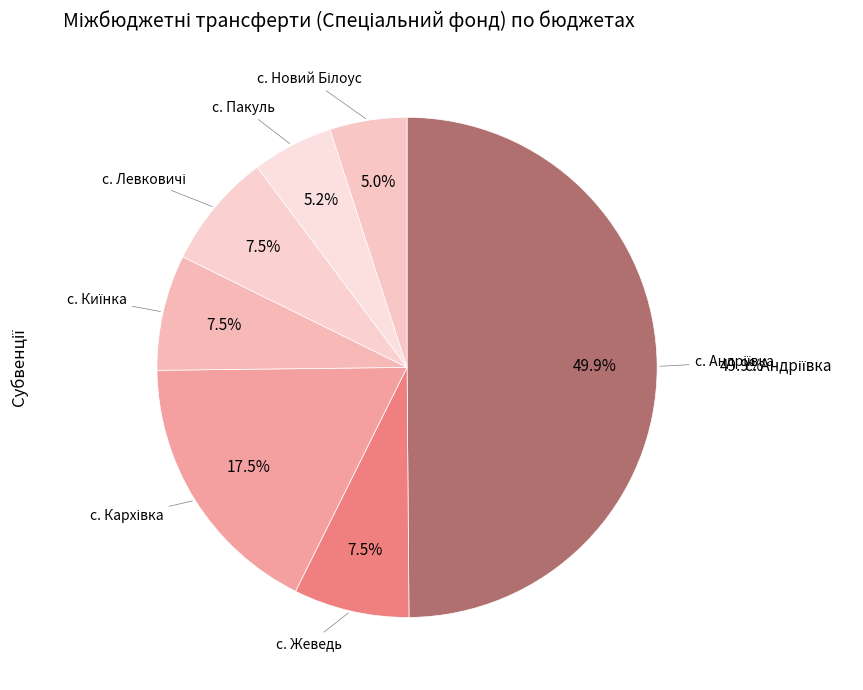

Is there any slice that represents more than half of the pie?

No